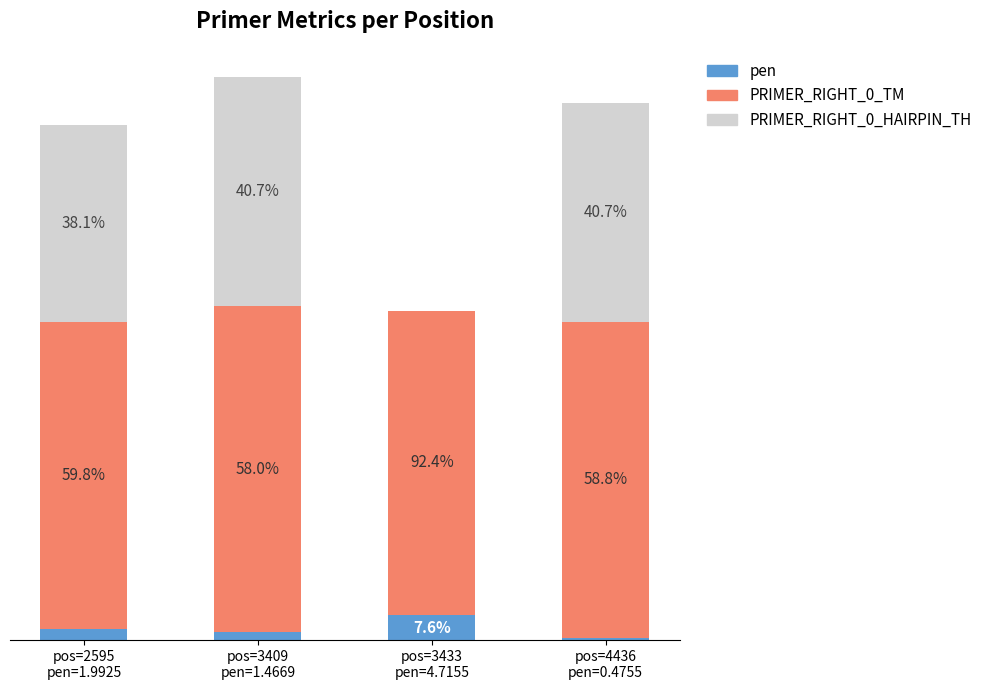

Are the bars horizontal?

No